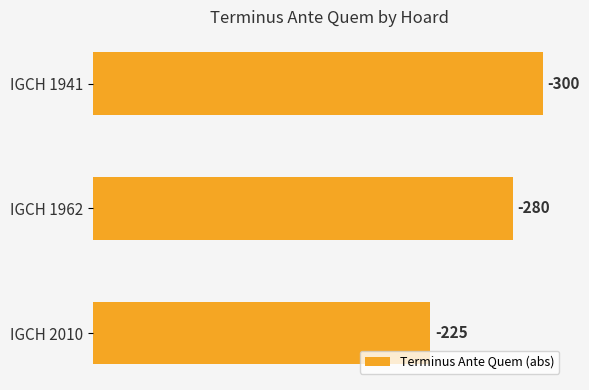

How many bars are there in total?

3